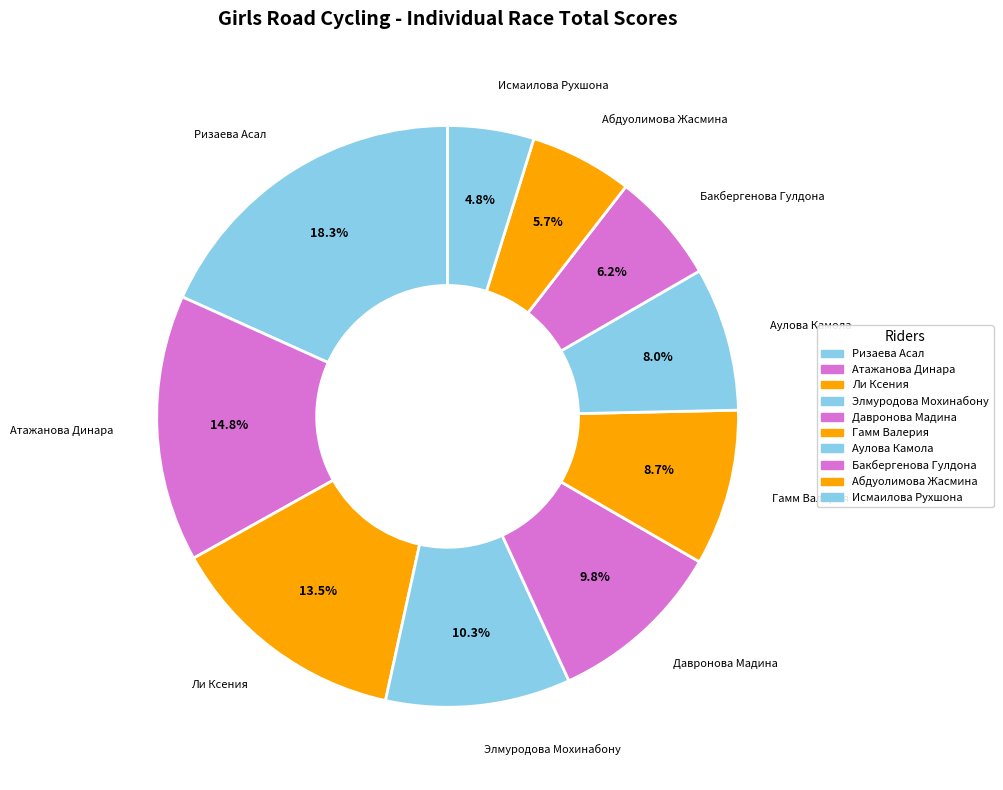

Count the number of slices in the pie.

10